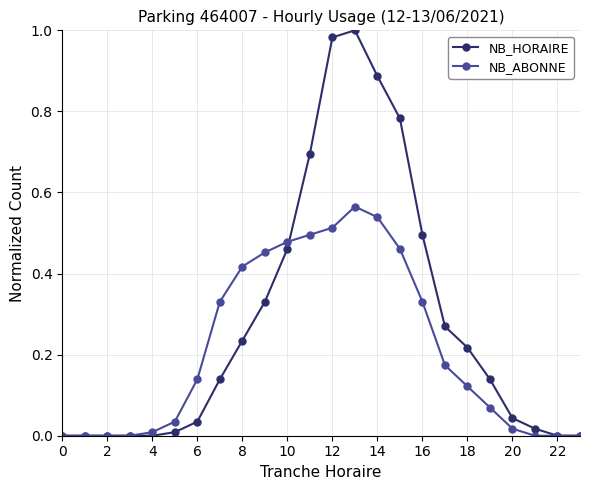

Which series has the largest total across all categories?

NB_HORAIRE